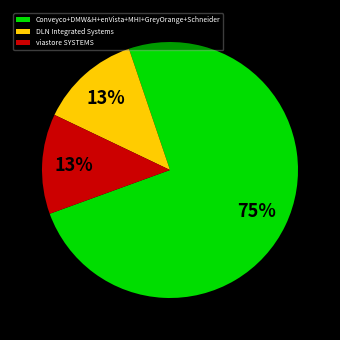

Is there any slice that represents more than half of the pie?

Yes